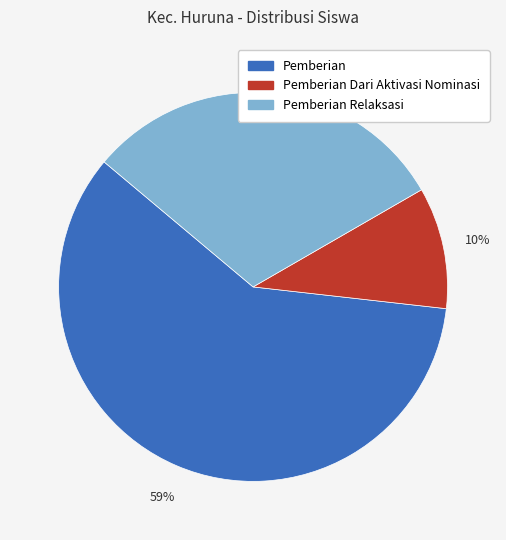

To the nearest percent, what is the average slice percentage?

33%